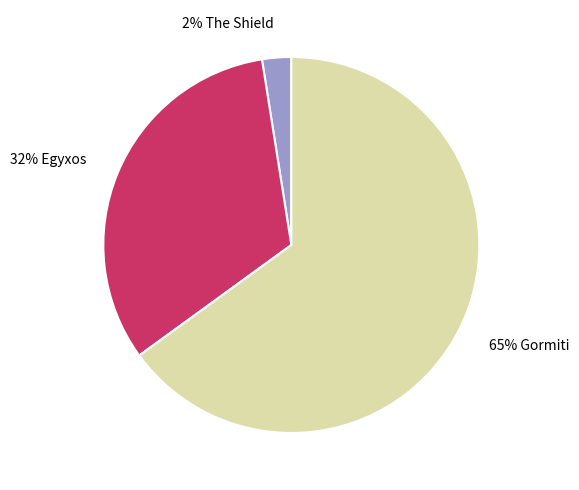

Is there any slice that represents more than half of the pie?

Yes